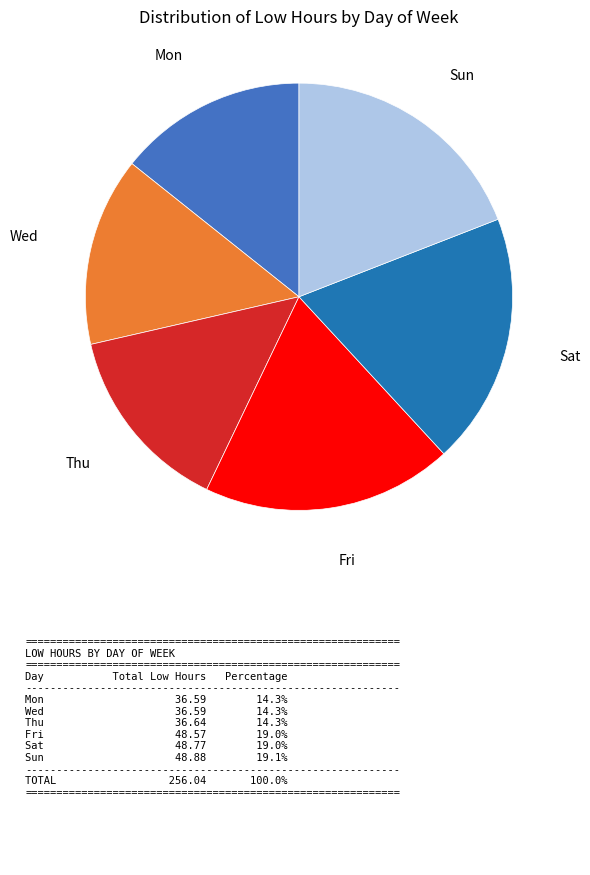

Does any single category account for the majority?

No